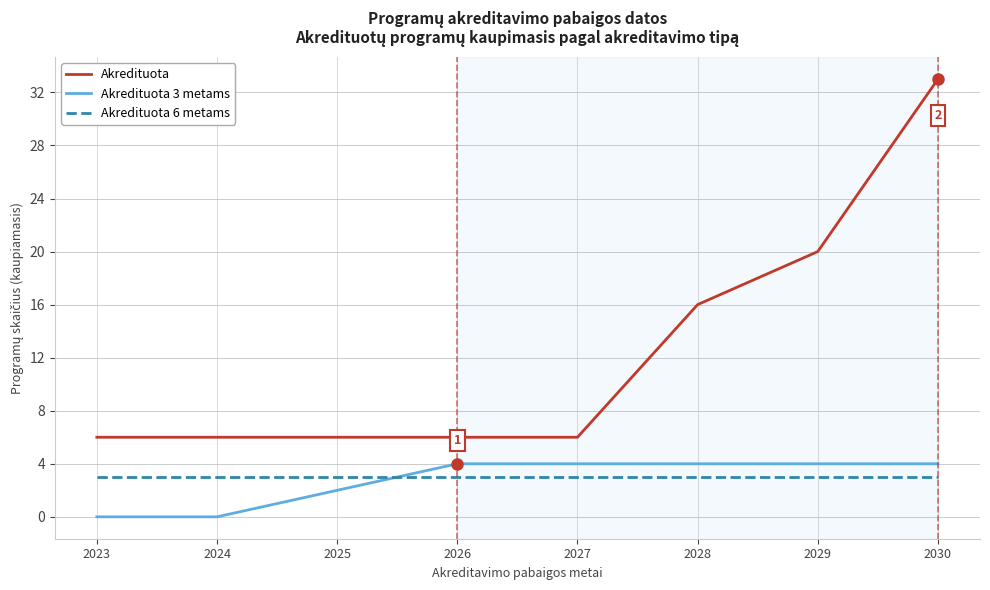

What is the total value across all series at 2023?

9